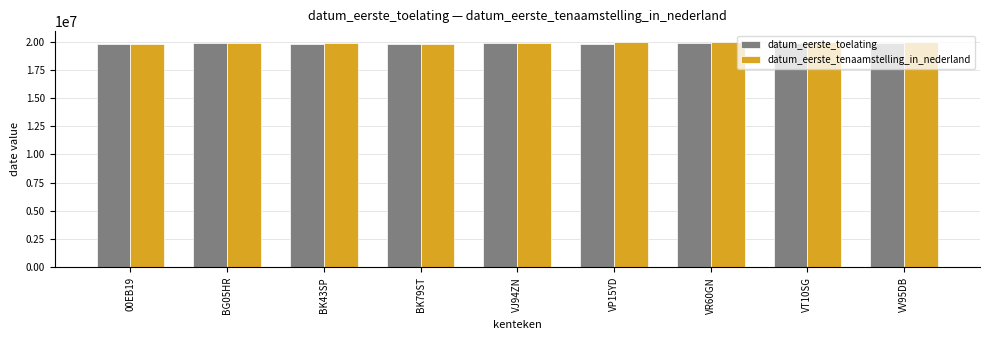

What is the sum of all datum_eerste_toelating values?

178454851